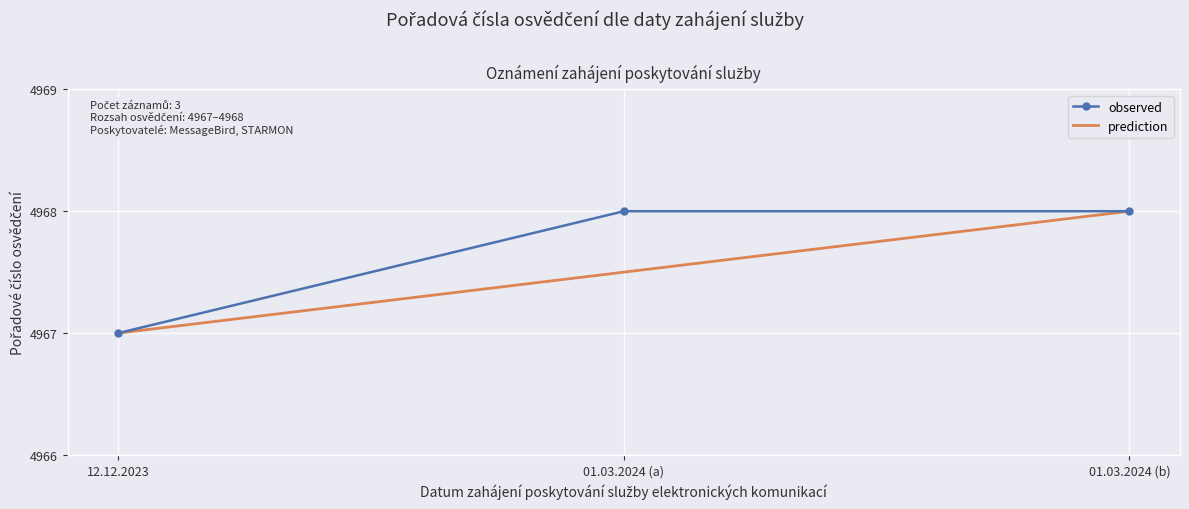

Rank the series by their average value, from highest to lowest.

observed, prediction